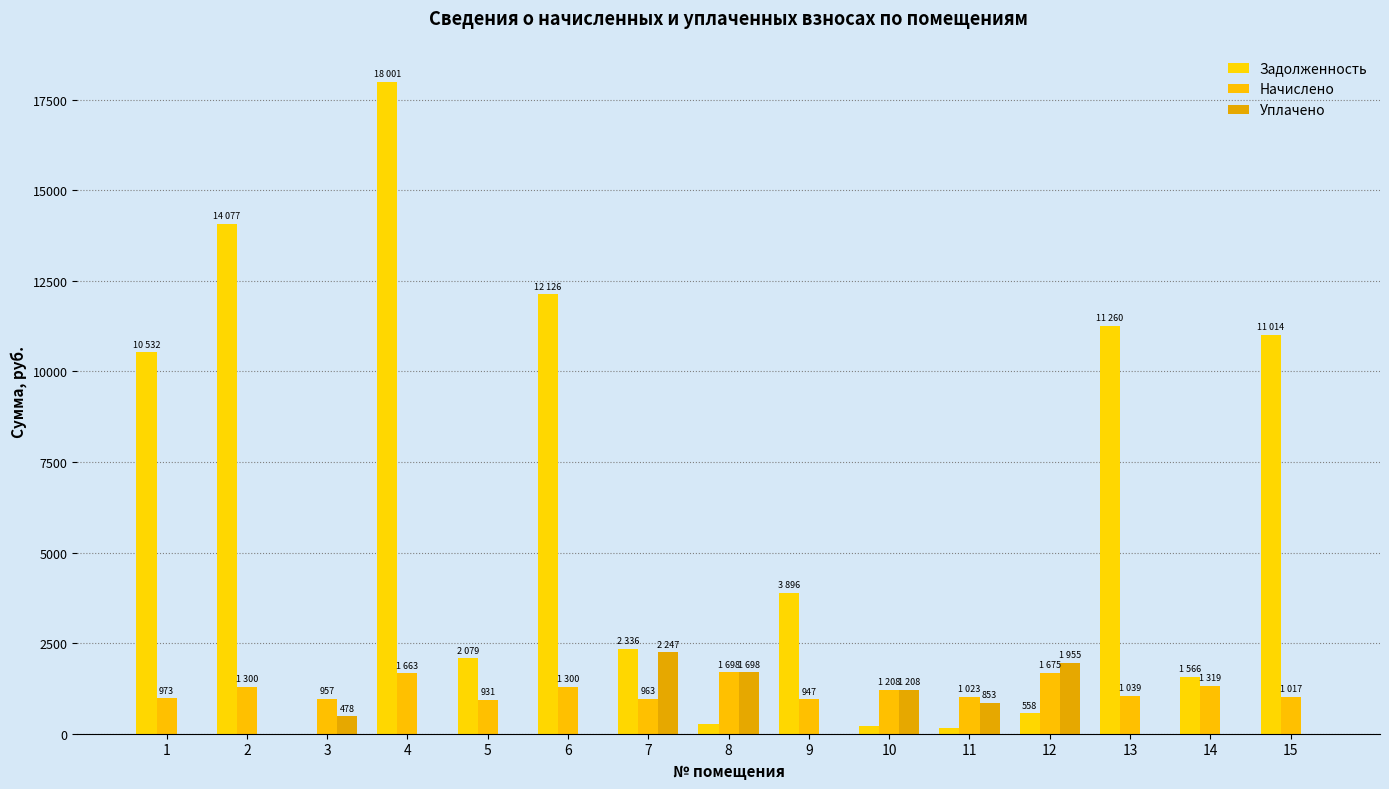

List the labels in order of Задолженность value, largest first.

4, 2, 6, 13, 15, 1, 9, 7, 5, 14, 12, 8, 10, 11, 3